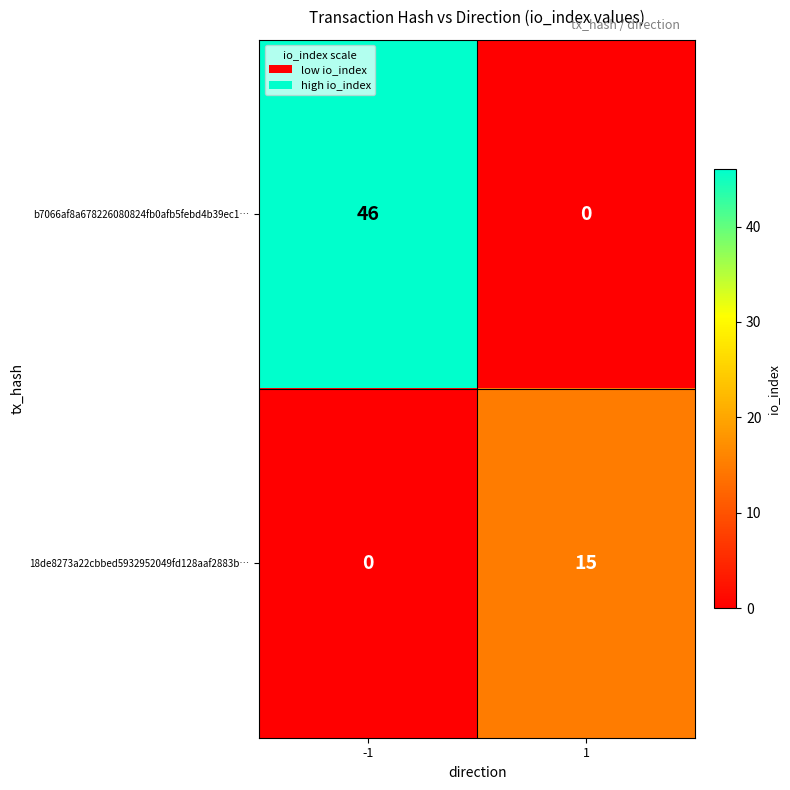

What is the difference between the 18de8273a22cbbed5932952049fd128aaf2883b… values at -1 and 1?

15